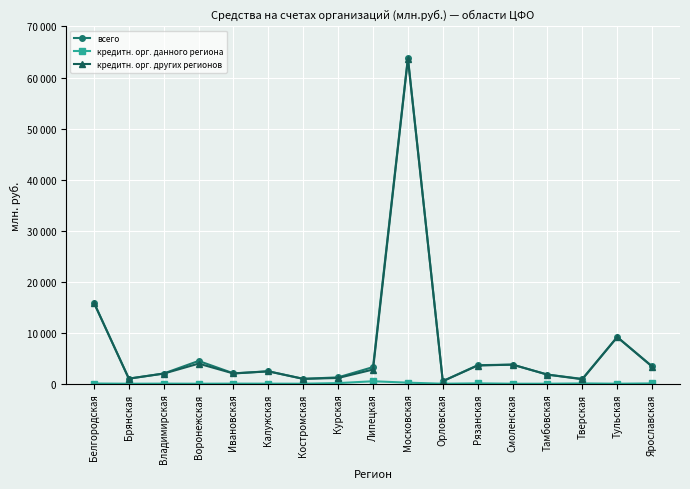

Is this an area chart (filled region under the line)?

No